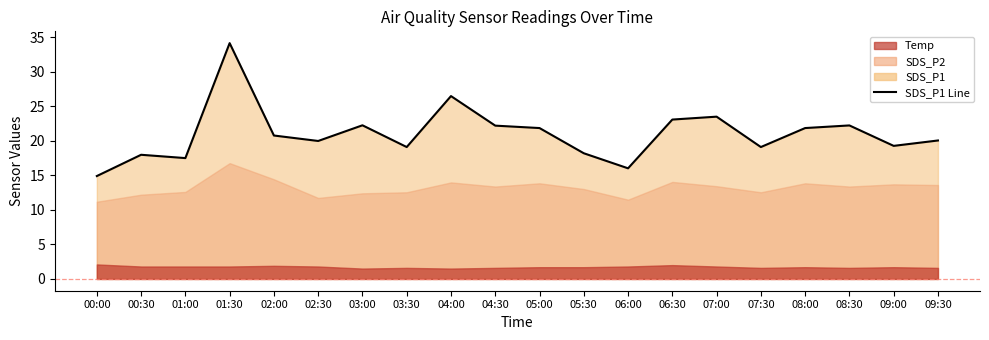

Reading left to right, transcribe all the data shown in this chart.

14.9	18.0	17.5	34.1	20.8	20.0	22.2	19.1	26.5	22.2	21.9	18.2	16.0	23.1	23.5	19.1	21.9	22.2	19.3	20.1